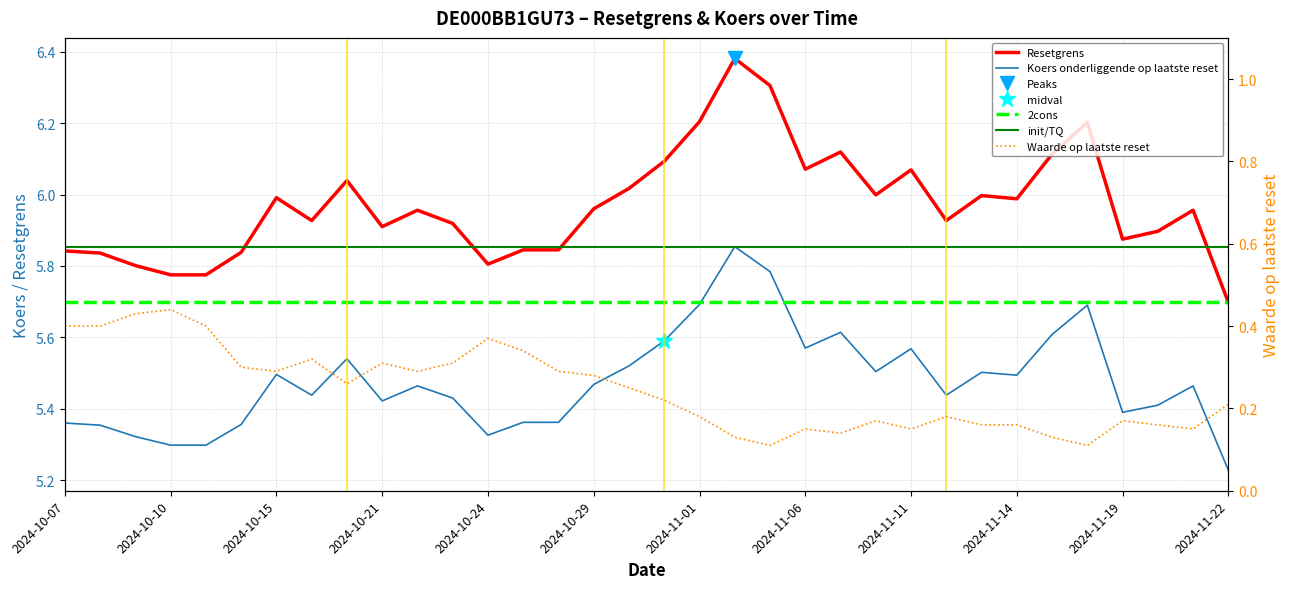

Rank the series by their maximum value, from lowest to highest.

Waarde op laatste reset, Koers onderliggende op laatste reset, Resetgrens